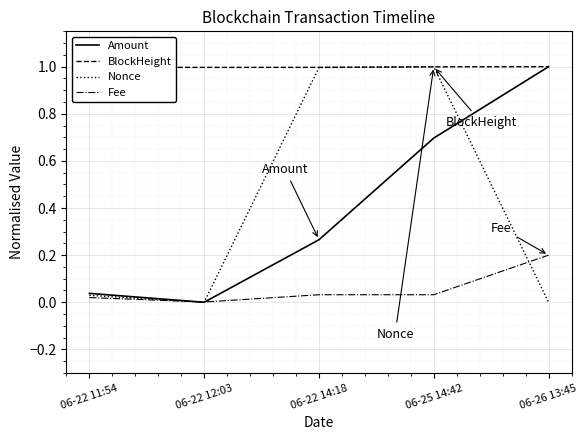

At how many categories does at least one series exceed 0?

5